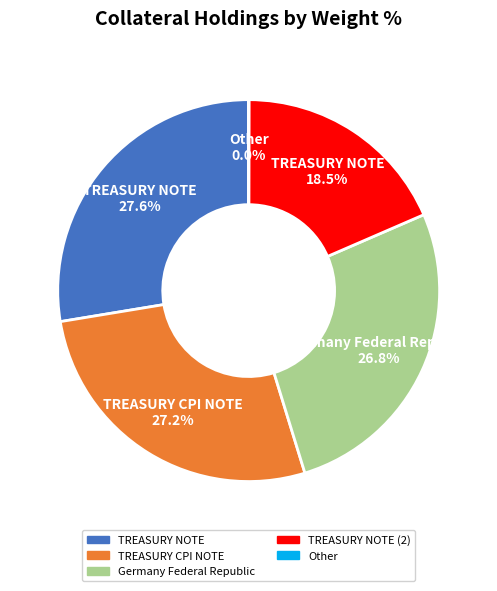

How much of the chart is everything except TREASURY NOTE (2)?

81.5%